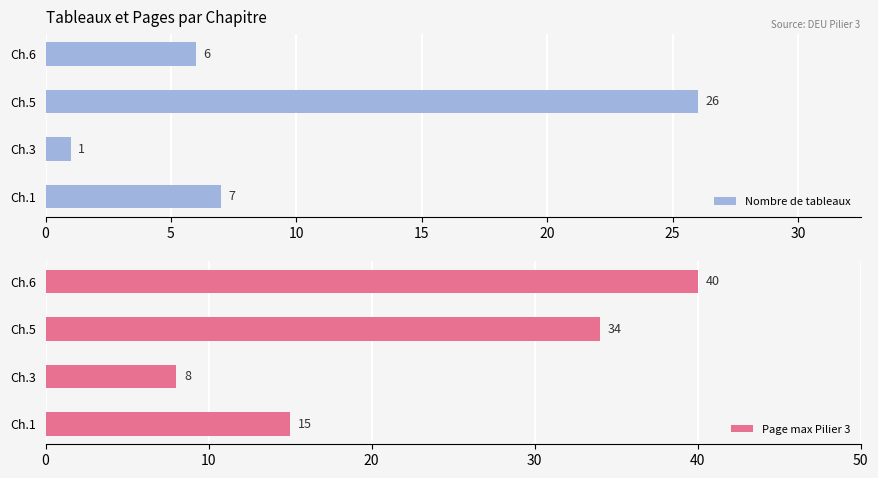

What value does the Nombre de tableaux series have at Ch.5?

26